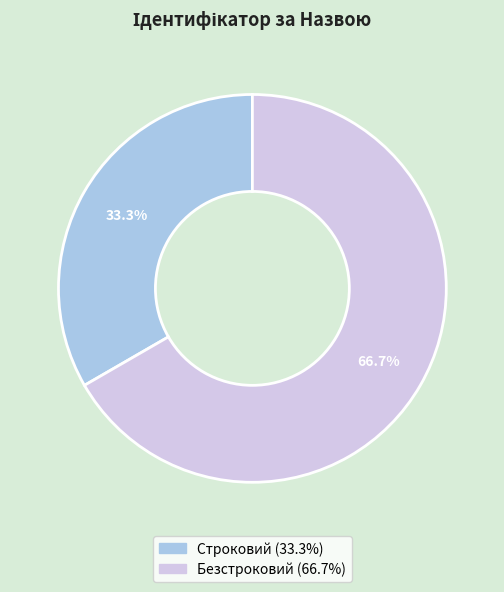

To the nearest percent, what is the combined percentage of Строковий and Безстроковий?

100%